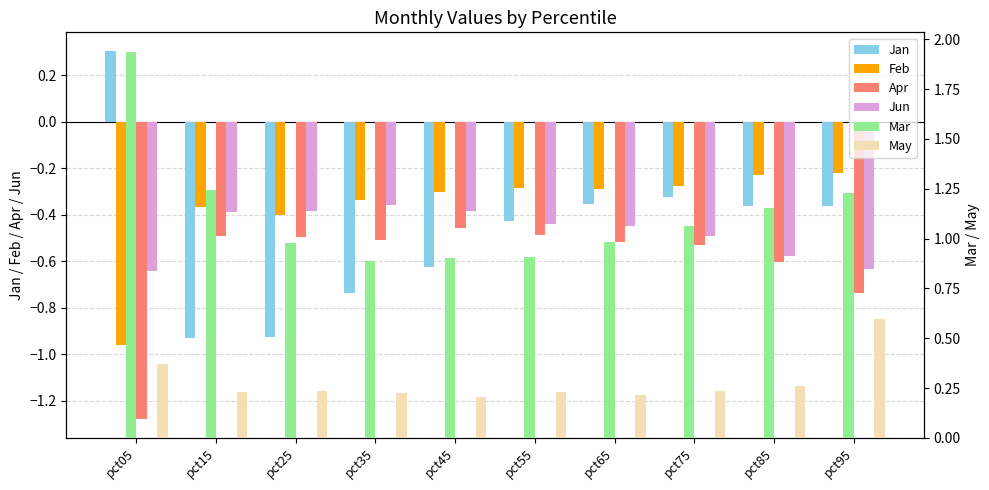

Which series has the largest total across all categories?

Mar